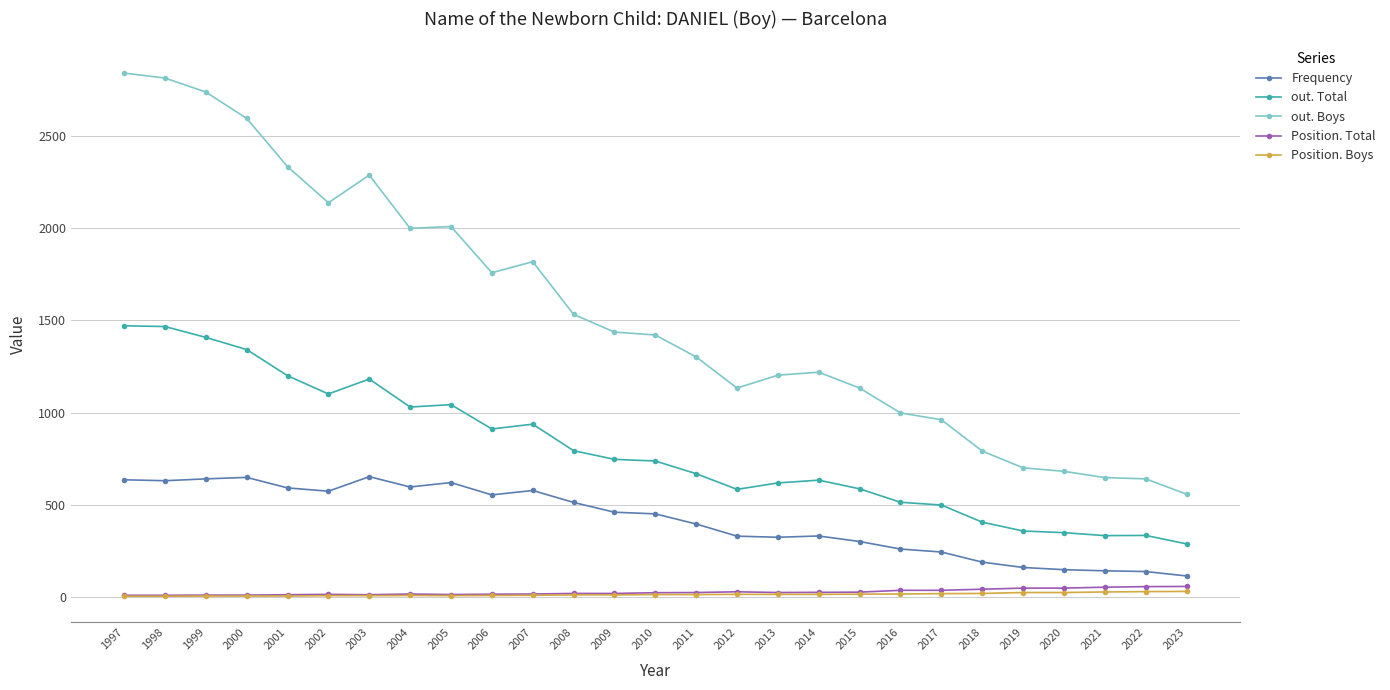

What is the sum of all out. Total values?

21529